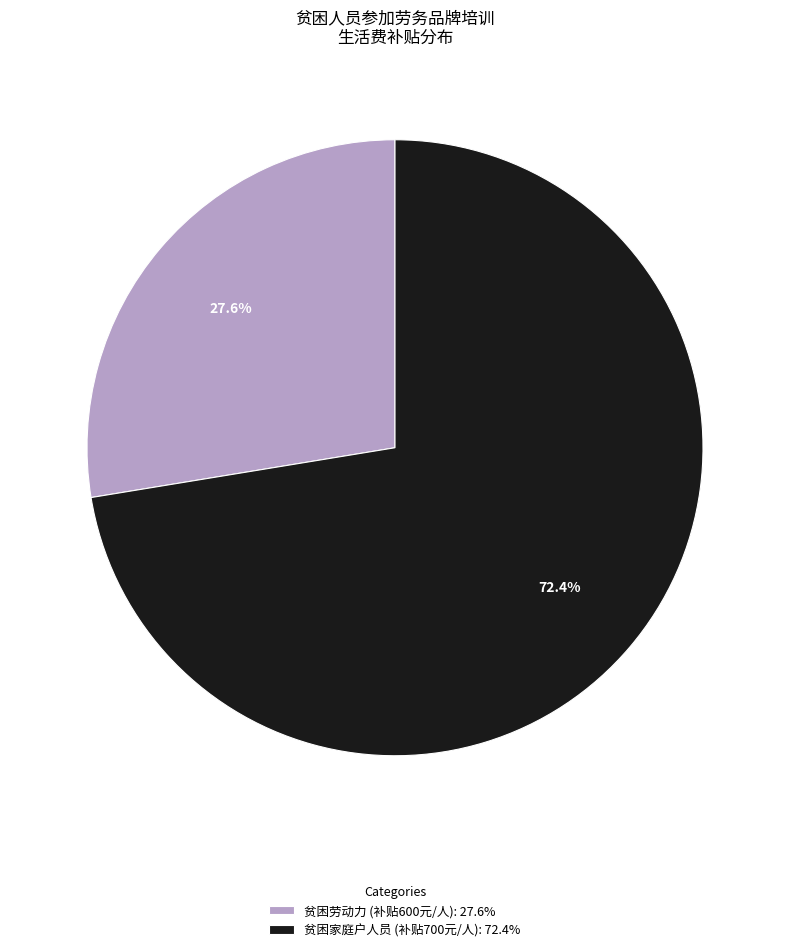

What percentage do 贫困劳动力 (补贴600元/人): 27.6% and 贫困家庭户人员 (补贴700元/人): 72.4% together represent?

100.0%